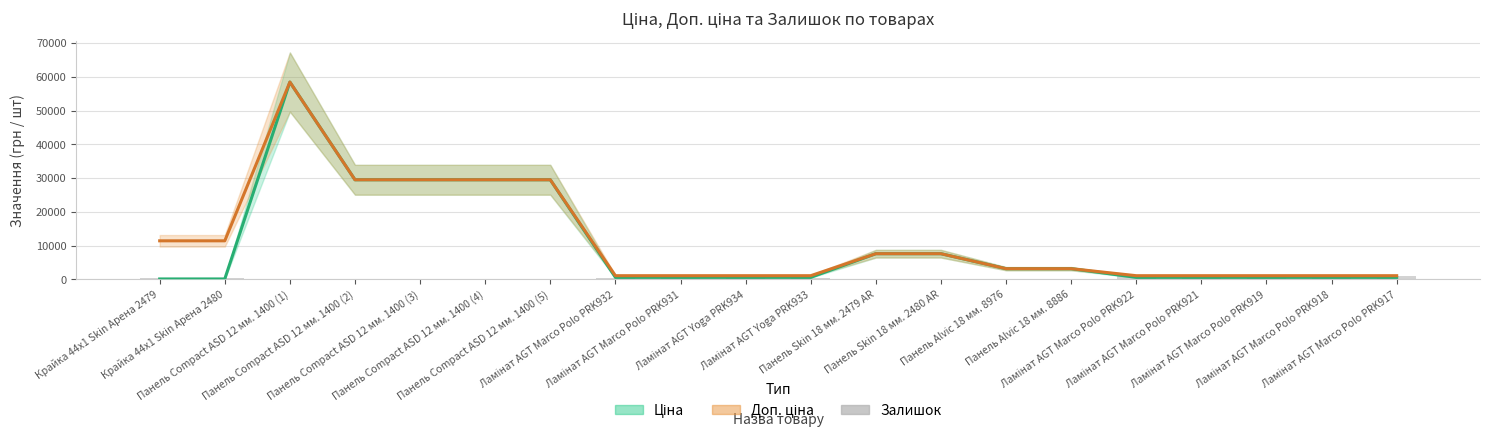

What is the highest value of the Залишок series?

1093.0